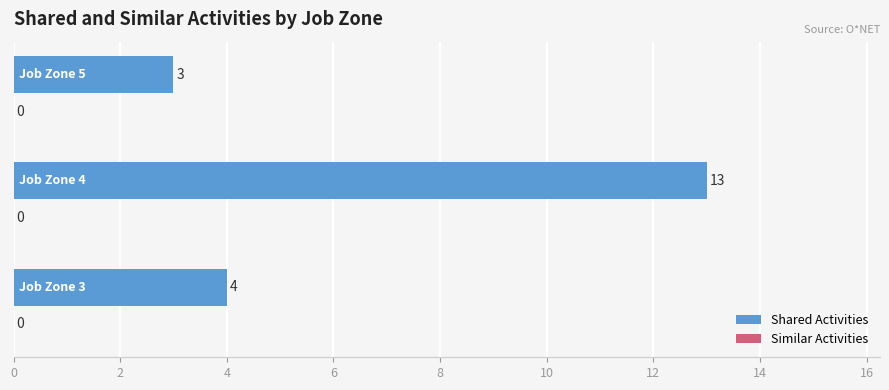

What is the minimum value shown in the chart?

3